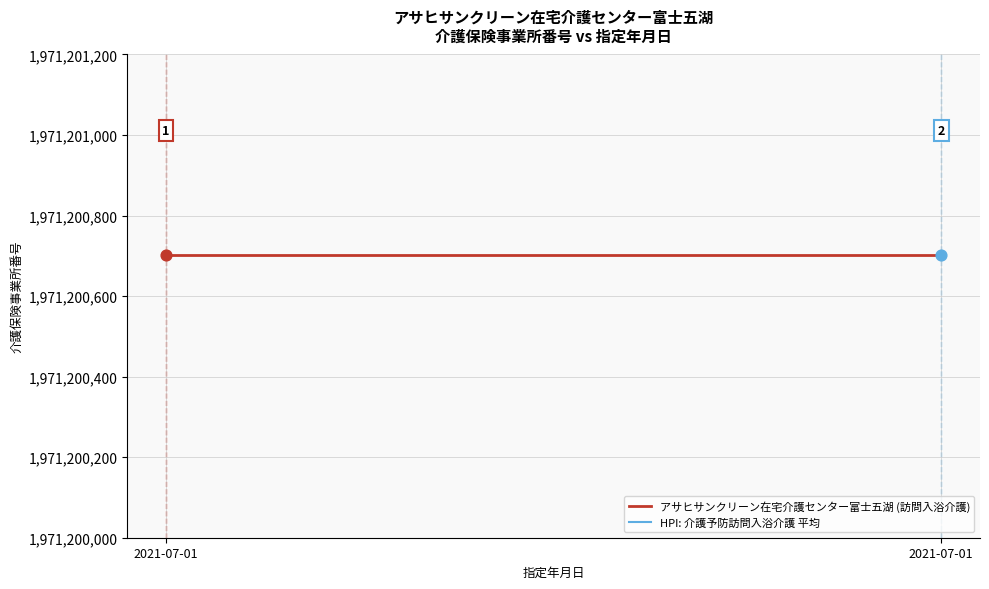

Is the value of HPI: 介護予防訪問入浴介護 平均 at 2021-07-01 greater than the value of アサヒサンクリーン在宅介護センター富士五湖 (訪問入浴介護) at 2021-07-01?

No